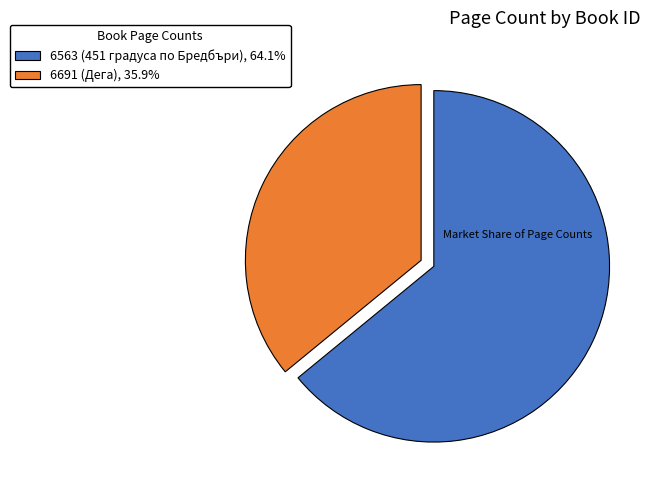

Is the sum of 6691 (Дега), 35.9% and 6563 (451 градуса по Бредбъри), 64.1% greater than half?

Yes